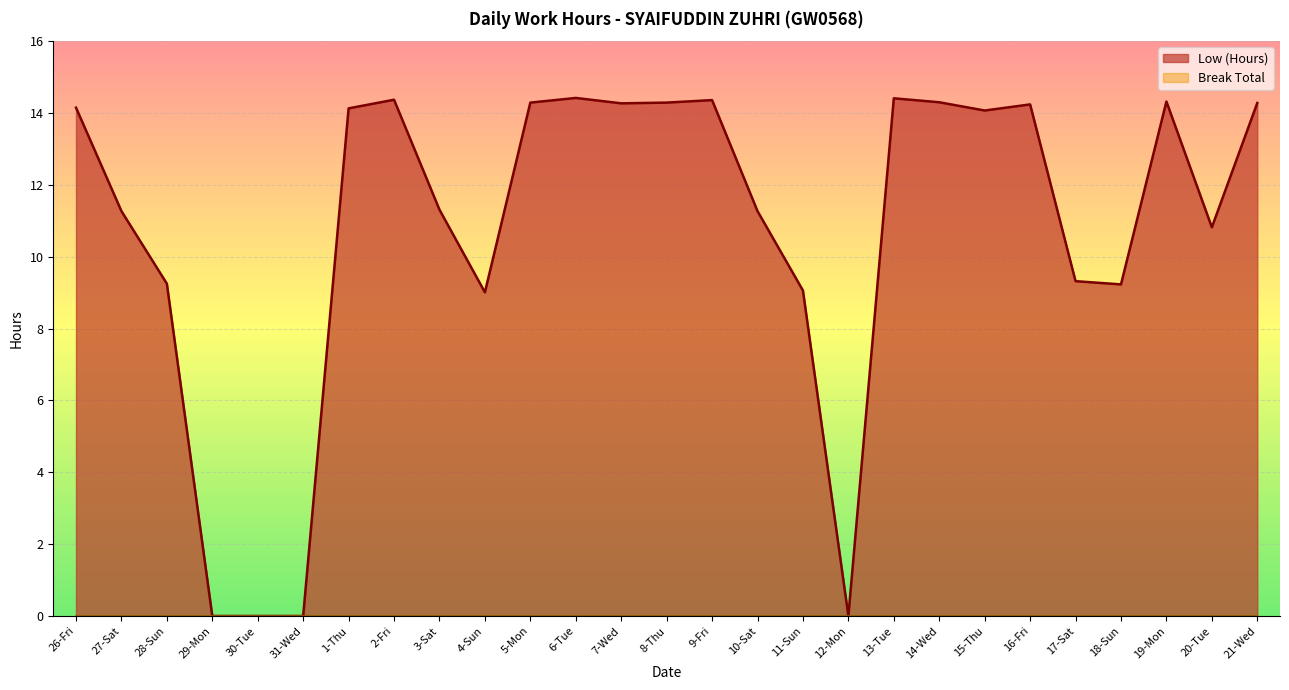

What is the value of the 13th point from the left?

14.3